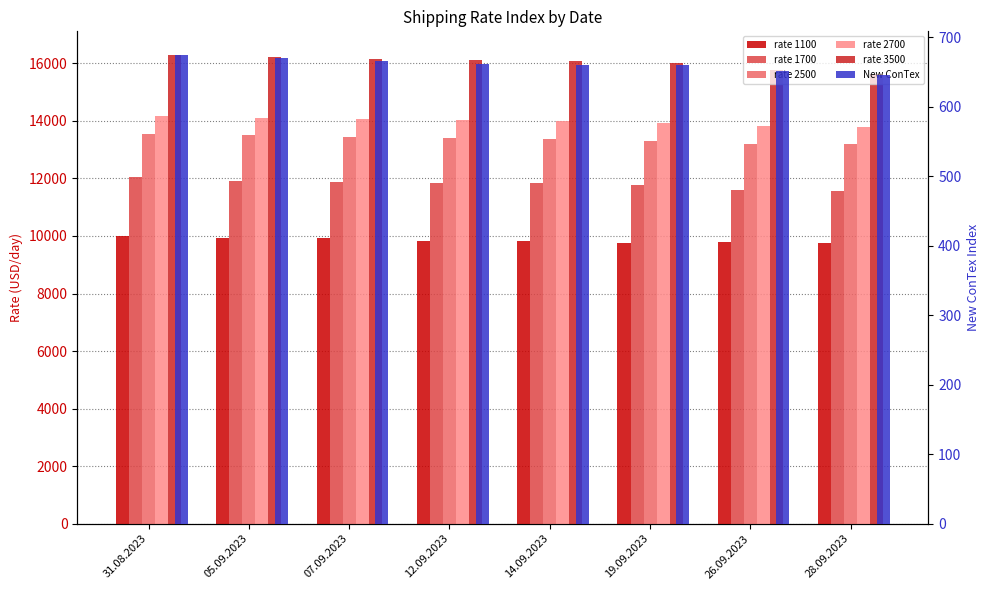

Where is the data nearest to the value 660?

19.09.2023